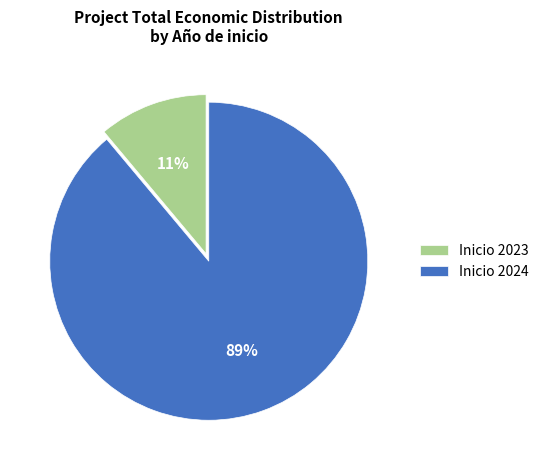

What is the majority slice?

Inicio 2024